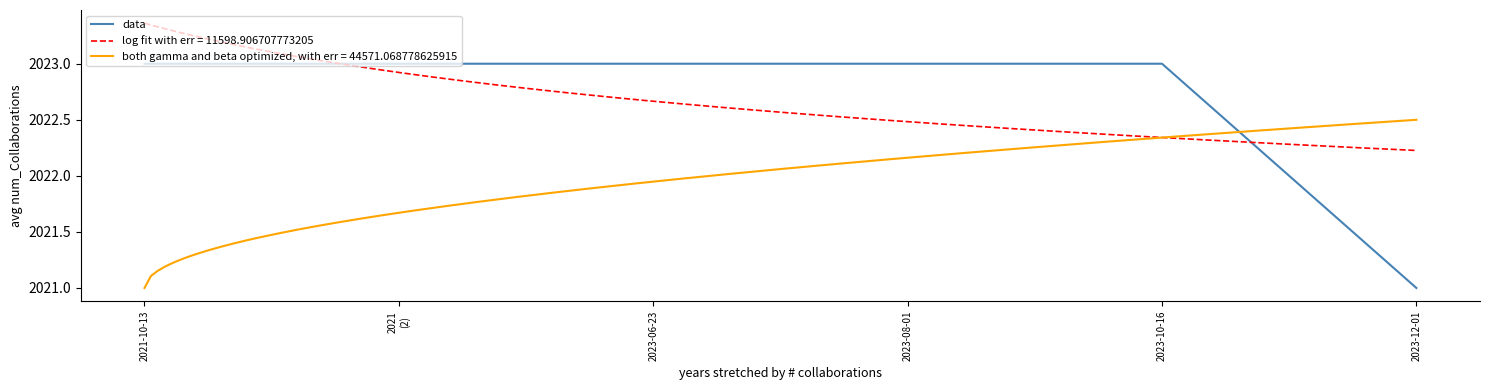

Rank the categories by value from highest to lowest.

2021-10-13, 2021
(2), 2023-06-23, 2023-08-01, 2023-10-16, 2023-12-01